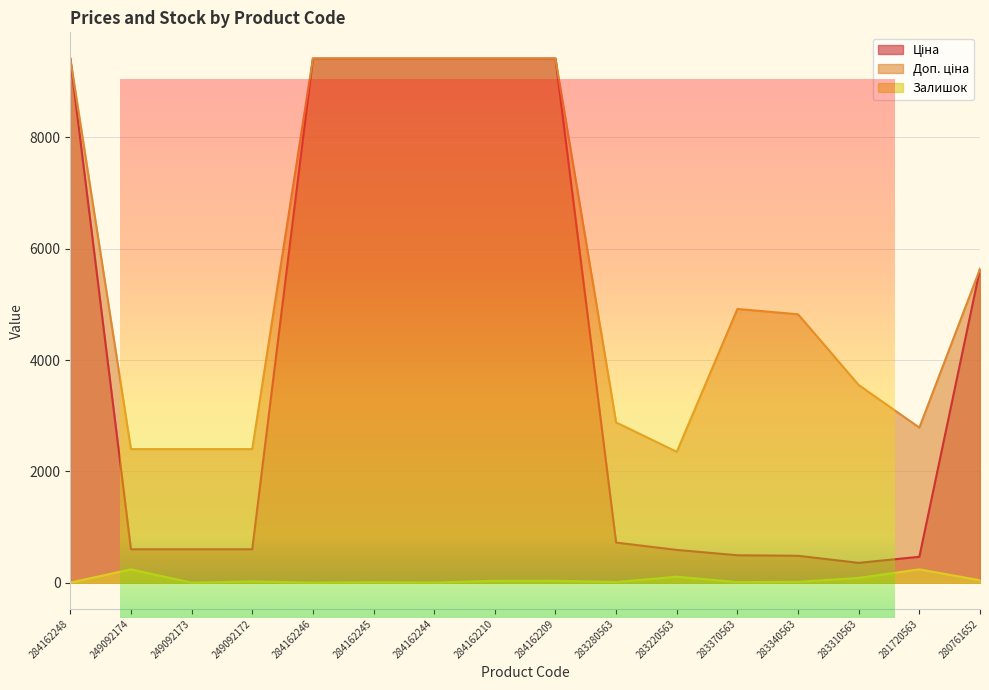

List the series in order of their overall mean, lowest first.

Залишок, Ціна, Доп. ціна